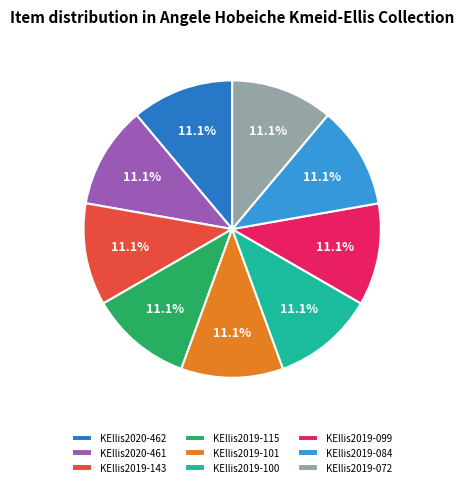

How many slices are in this pie chart?

9